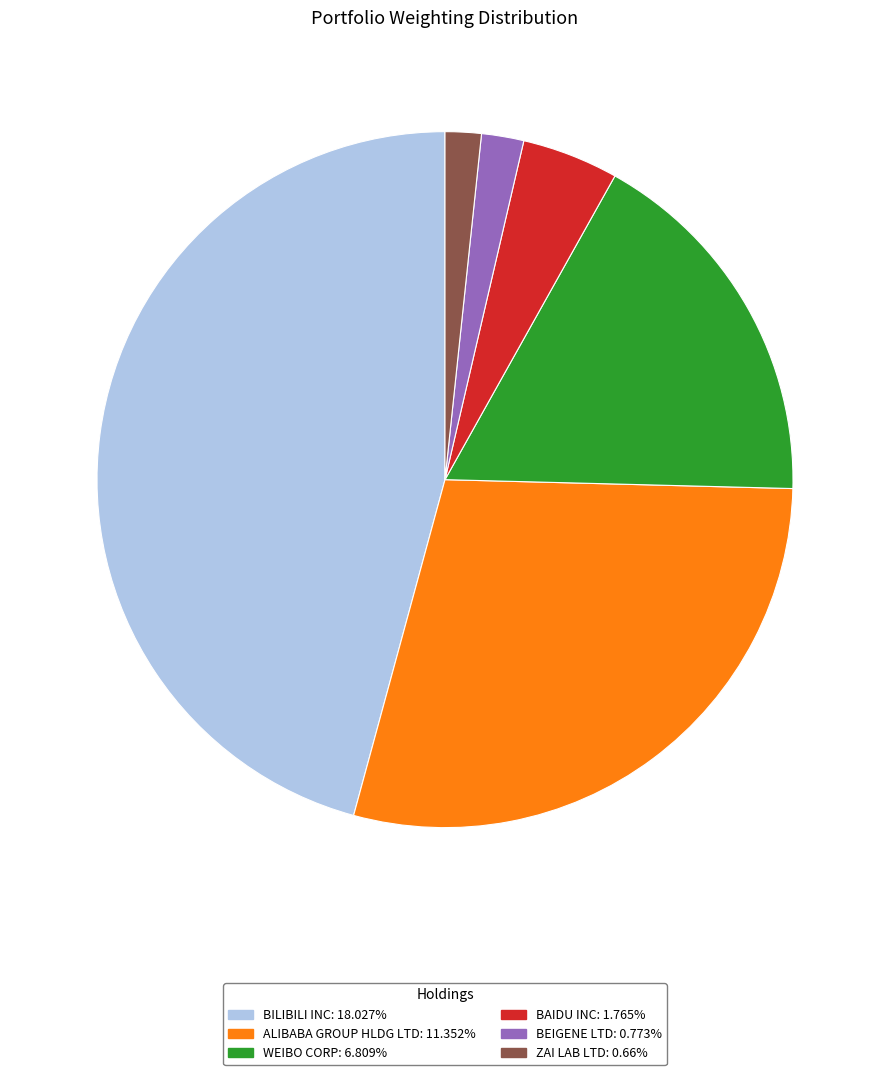

Is the sum of BEIGENE LTD: 0.773% and ZAI LAB LTD: 0.66% greater than half?

No